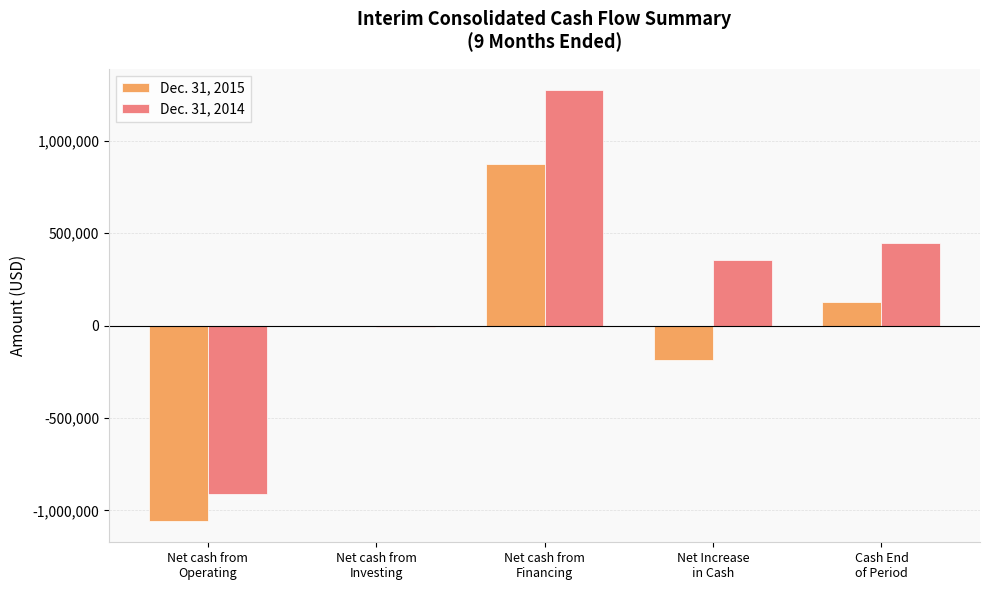

Count the number of data series in this chart.

2